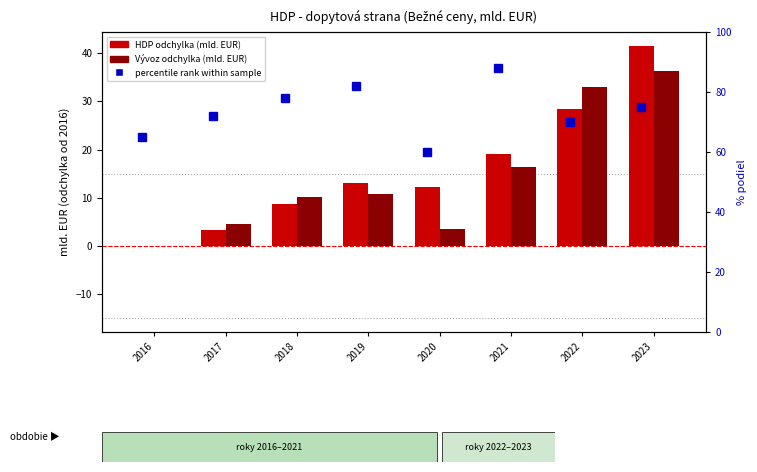

How many values in the Vyvoz tovarov (odchylka) series are below 10?

3